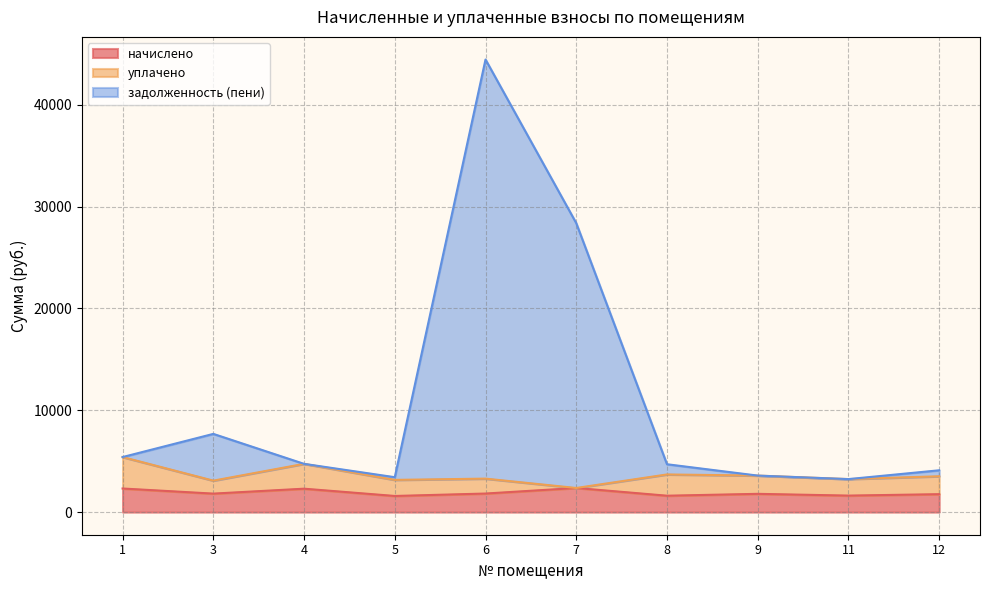

What is the difference between the second highest and minimum values in the задолженность (пени) series?

25142.4